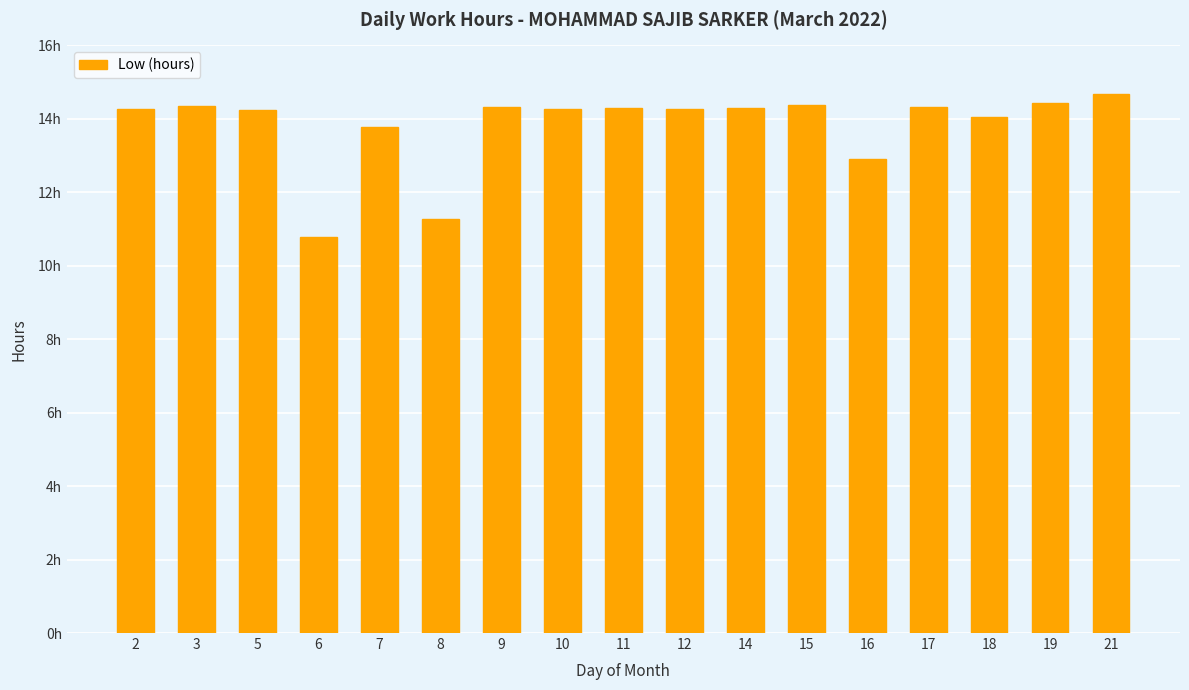

Reading left to right, transcribe all the data shown in this chart.

2=14.3	3=14.4	5=14.2	6=10.8	7=13.8	8=11.3	9=14.3	10=14.3	11=14.3	12=14.3	14=14.3	15=14.4	16=12.9	17=14.3	18=14.0	19=14.4	21=14.7